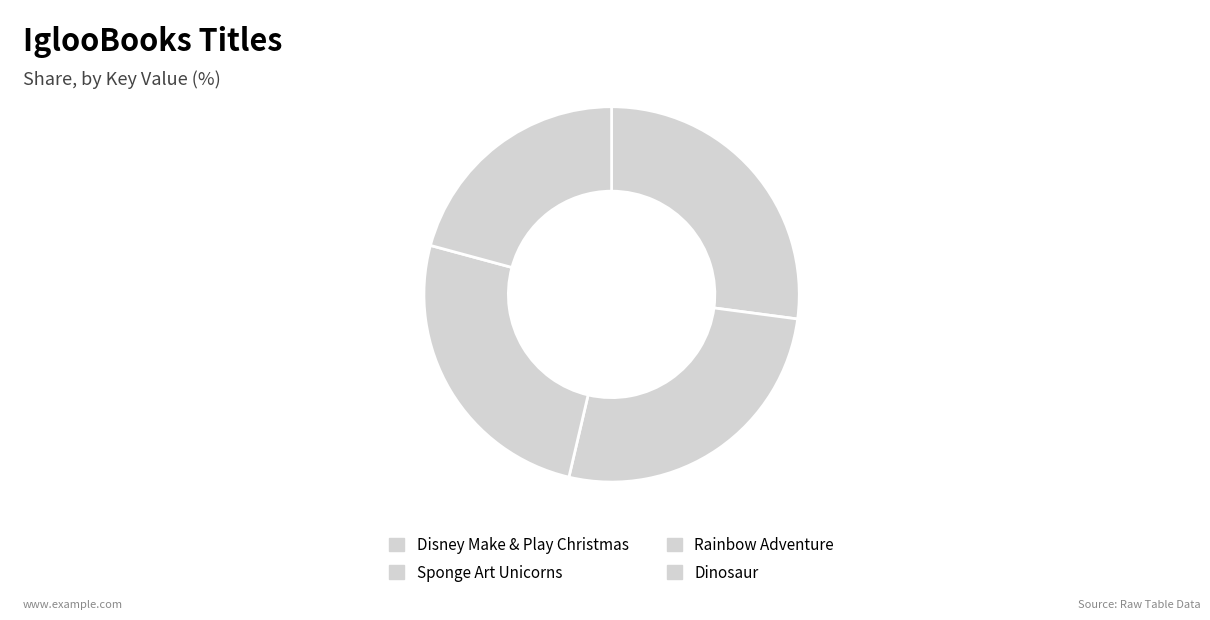

Rank the categories by value from highest to lowest.

Disney Make & Play Christmas, Sponge Art Unicorns, Rainbow Adventure, Dinosaur